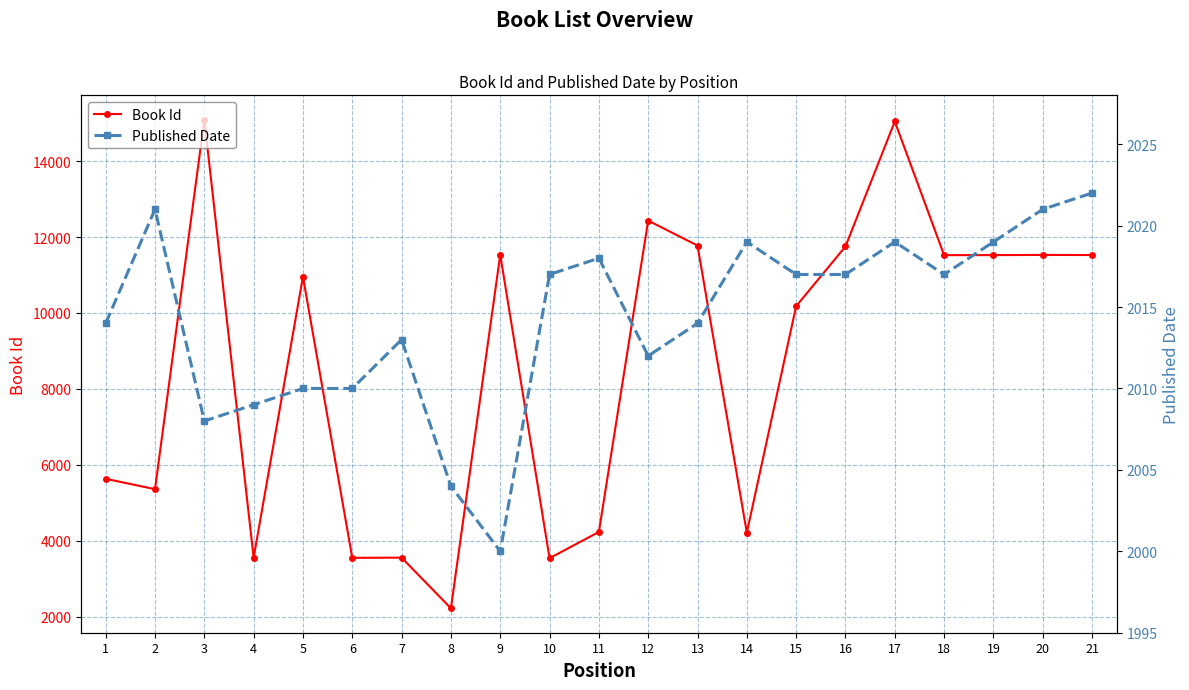

True or false: Published Date and Book Id cross at least once.

False